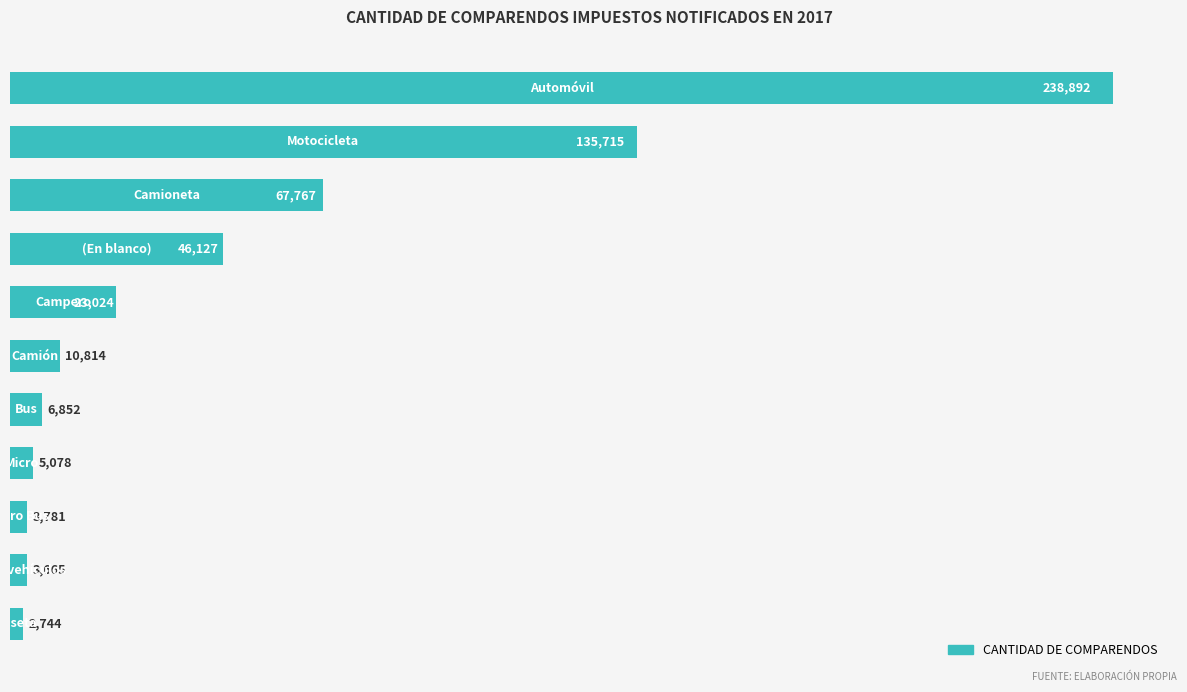

What is the difference between the maximum and second lowest values?

235227